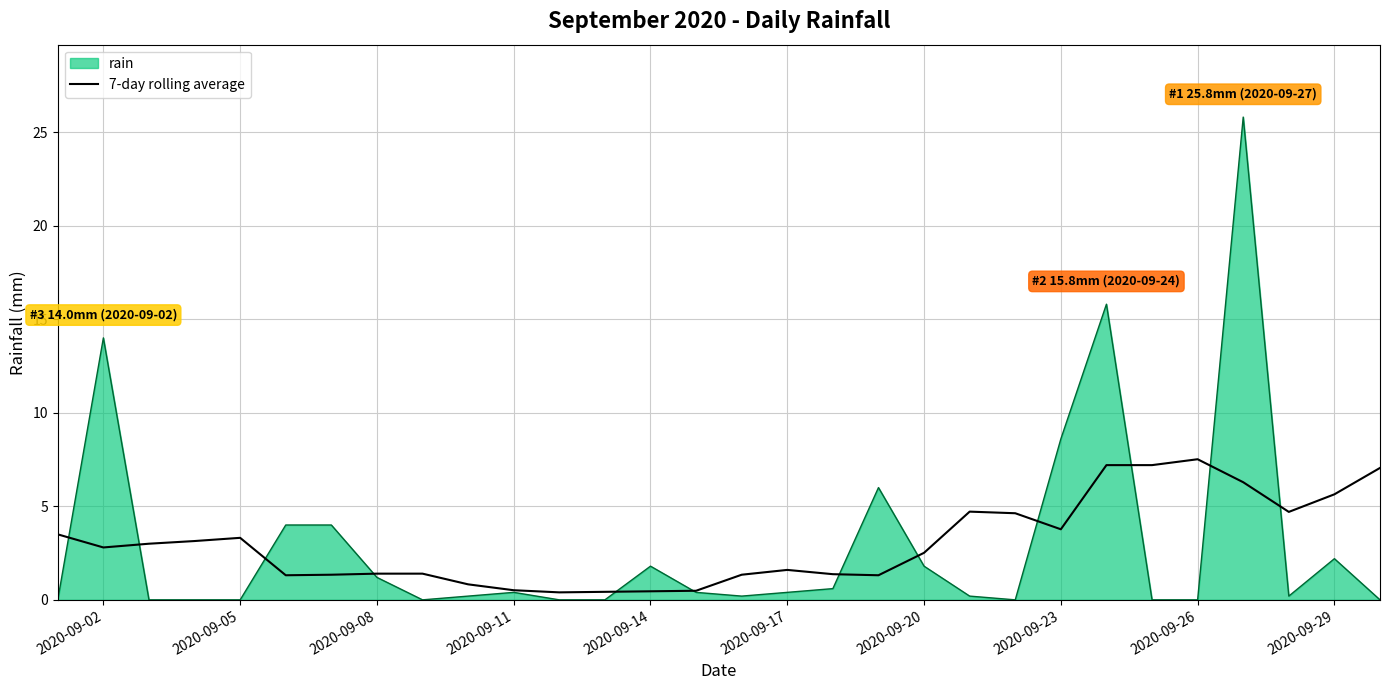

List the series in order of their peak value, highest first.

rain, 7-day rolling average